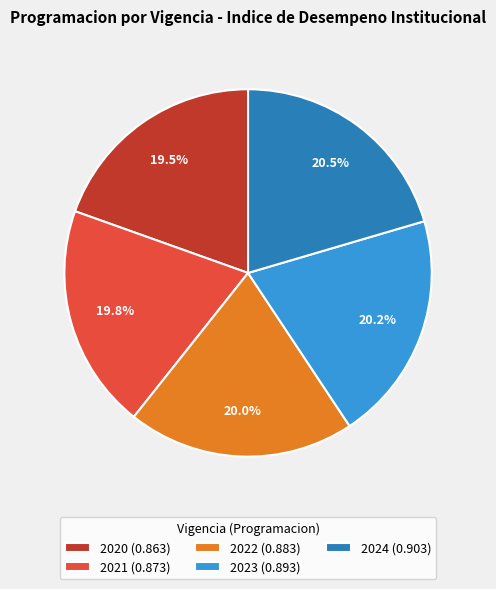

Does any single category account for the majority?

No